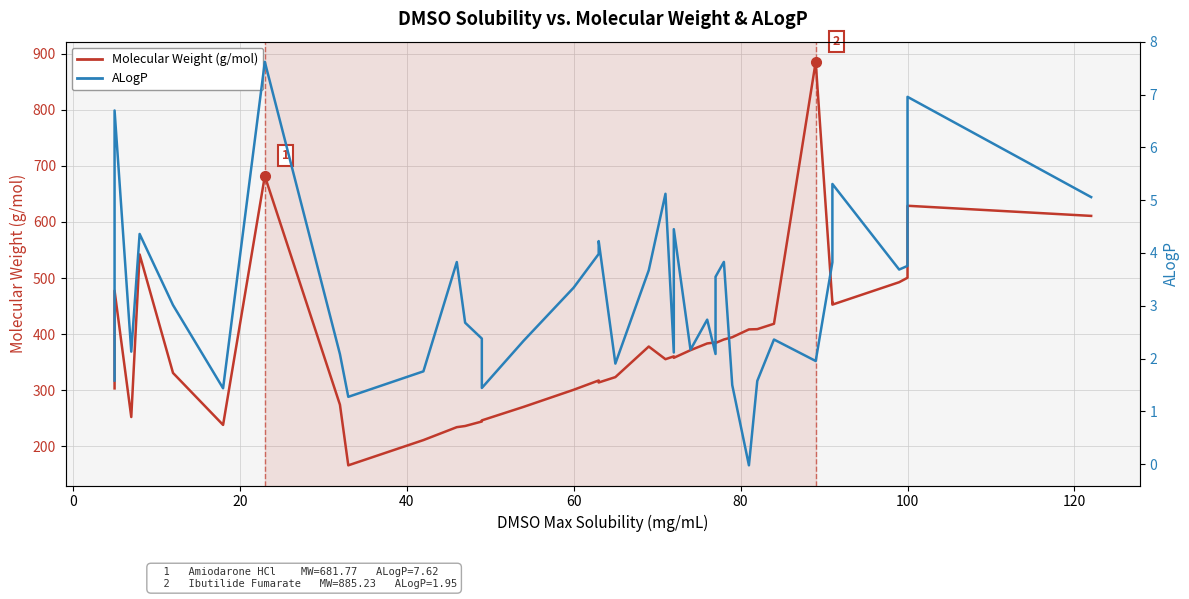

Reading left to right, what are all the values shown in this chart?

Molecular Weight (g/mol): 303.3	477.4	252.3	542.0	330.9	238.2	681.8	274.2	166.2	211.2	234.2	236.3	244.3	246.3	270.4	300.8	317.4	313.8	323.4	377.9	355.3	360.4	357.8	371.4	383.4	385.4	384.2	390.5	394.5	408.4	408.9	418.4	885.2	455.5	456.3	452.6	492.5	500.5	628.8	610.7
ALogP: 1.6	6.7	2.1	4.4	3.0	1.4	7.6	2.1	1.3	1.8	3.8	2.7	2.4	1.4	2.3	3.3	4.0	4.2	1.9	3.7	5.1	2.1	4.5	2.2	2.7	2.1	3.5	3.8	1.5	-0.0	1.6	2.4	2.0	3.8	4.1	5.3	3.7	3.8	7.0	5.1